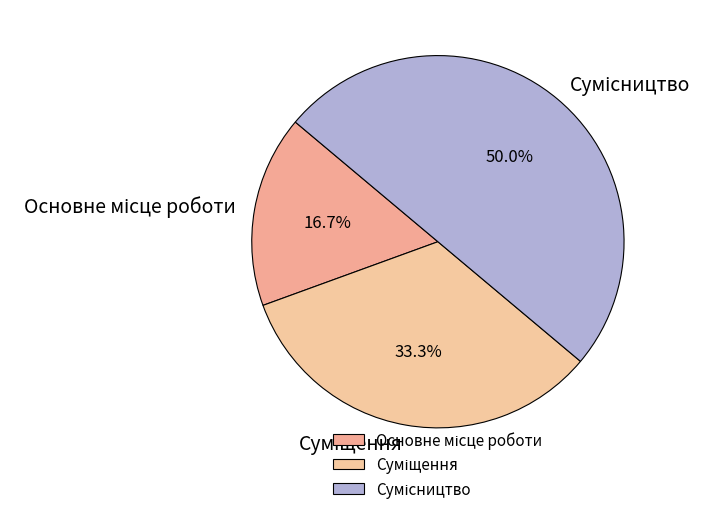

To the nearest percent, what is the average slice percentage?

33%